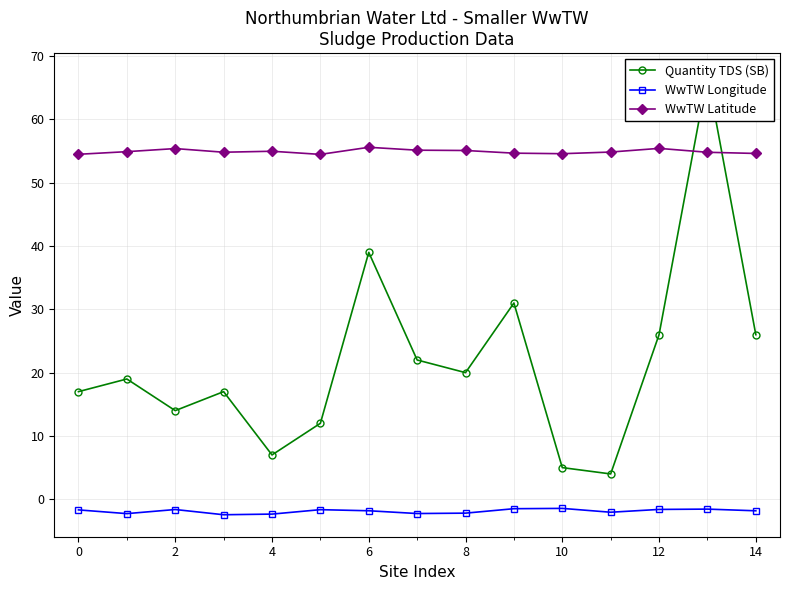

Reading left to right, what are all the values shown in this chart?

Quantity TDS (SB): 17.0	19.0	14.0	17.0	7.0	12.0	39.0	22.0	20.0	31.0	5.0	4.0	26.0	67.0	26.0
WwTW Longitude: -1.7	-2.3	-1.6	-2.4	-2.3	-1.6	-1.8	-2.3	-2.2	-1.5	-1.4	-2.1	-1.6	-1.6	-1.8
WwTW Latitude: 54.5	54.9	55.4	54.8	55.0	54.5	55.6	55.1	55.1	54.7	54.6	54.8	55.4	54.8	54.6